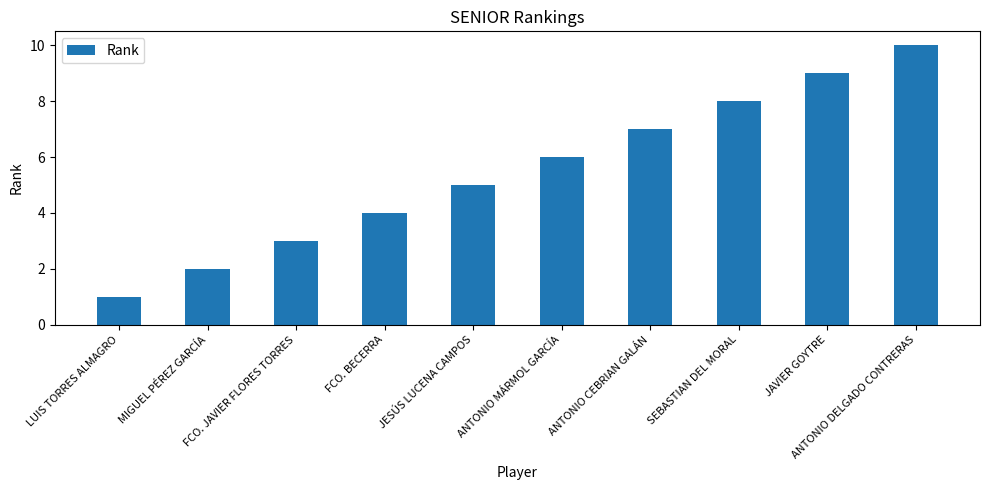

Count the values in the range 3 to 8.

6